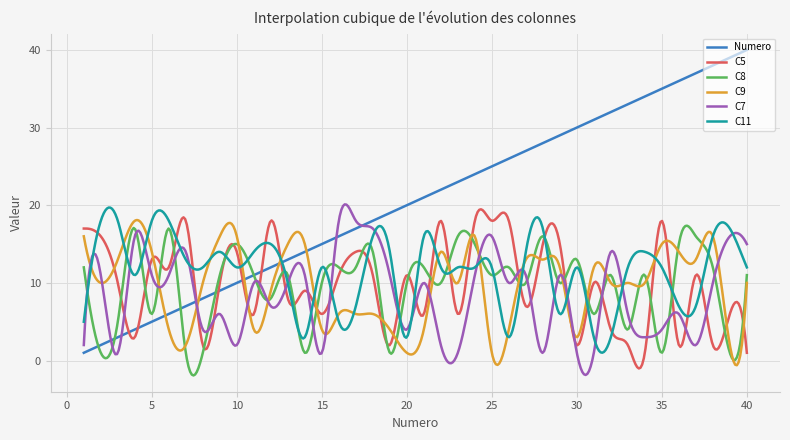

What is the average value of the C8 series?

9.6